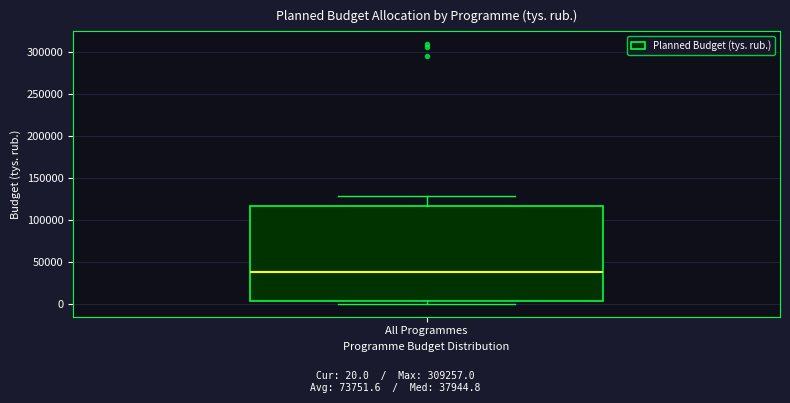

Where is the upper edge of the box for All Programmes on the y-axis? The values are not printed on the chart, so give them approximately, as read against the axis.

115000